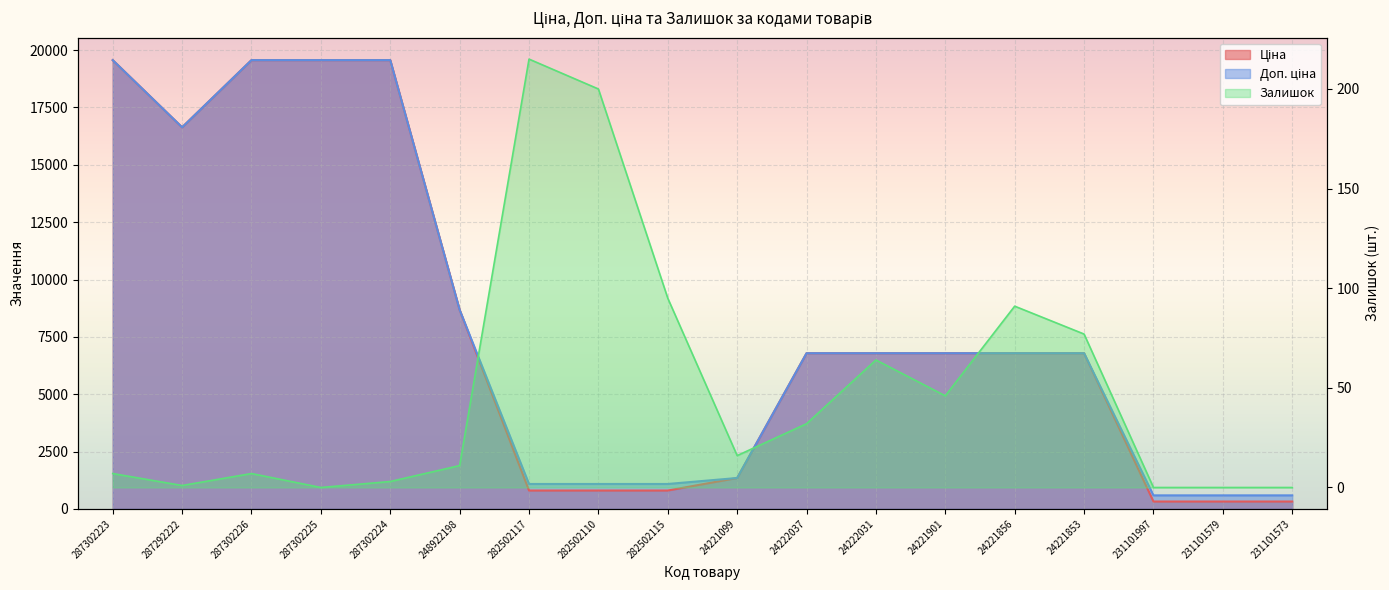

What is the sum of the Залишок values at 287302225 and 282502110?

200.0